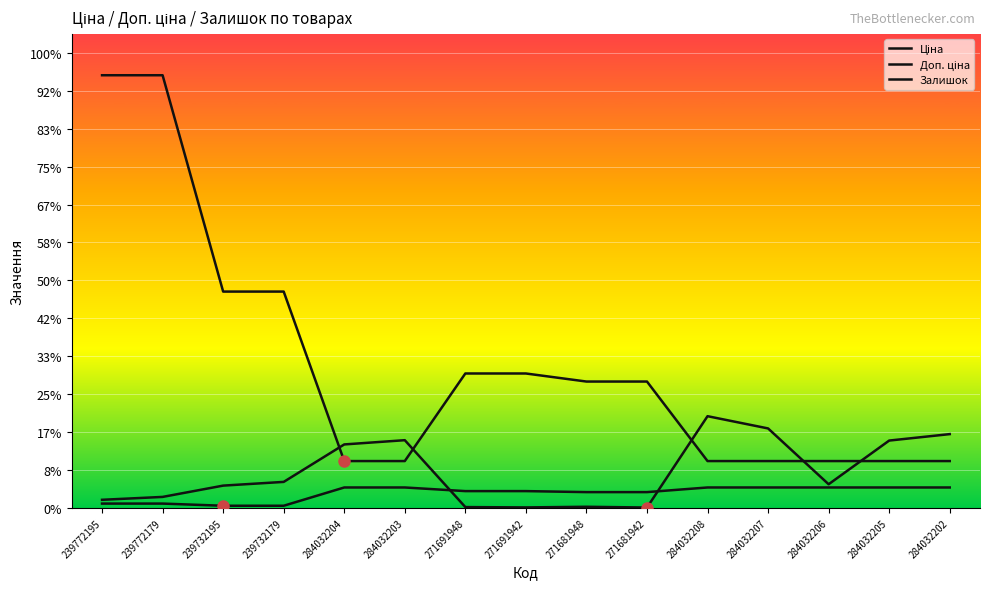

What is the value of the Ціна point at the 6th from the left?

539.0